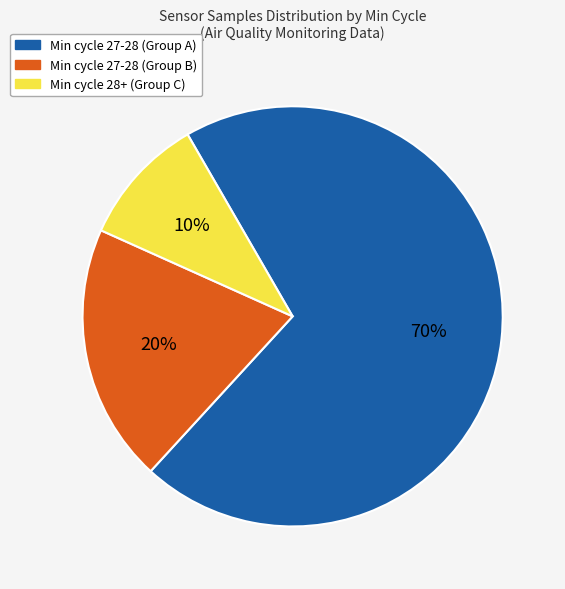

To the nearest percent, what is the average slice percentage?

33%